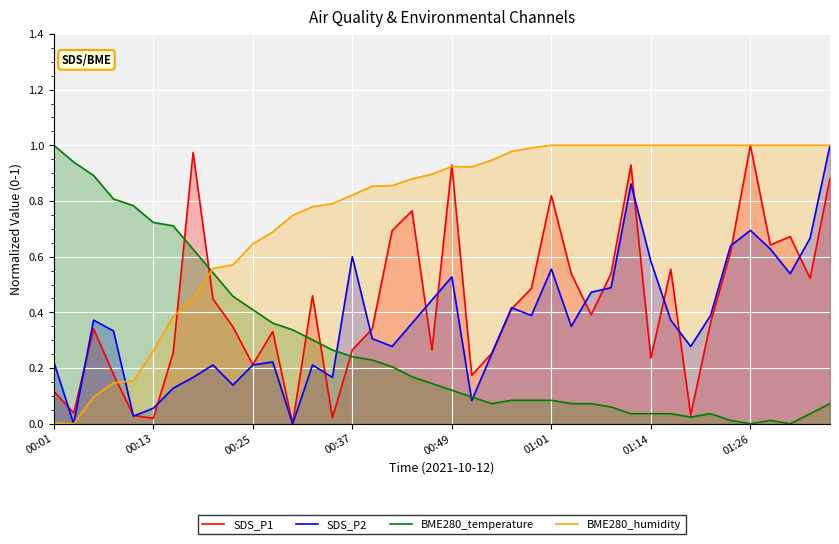

Does the chart display data point markers on the line(s)?

No